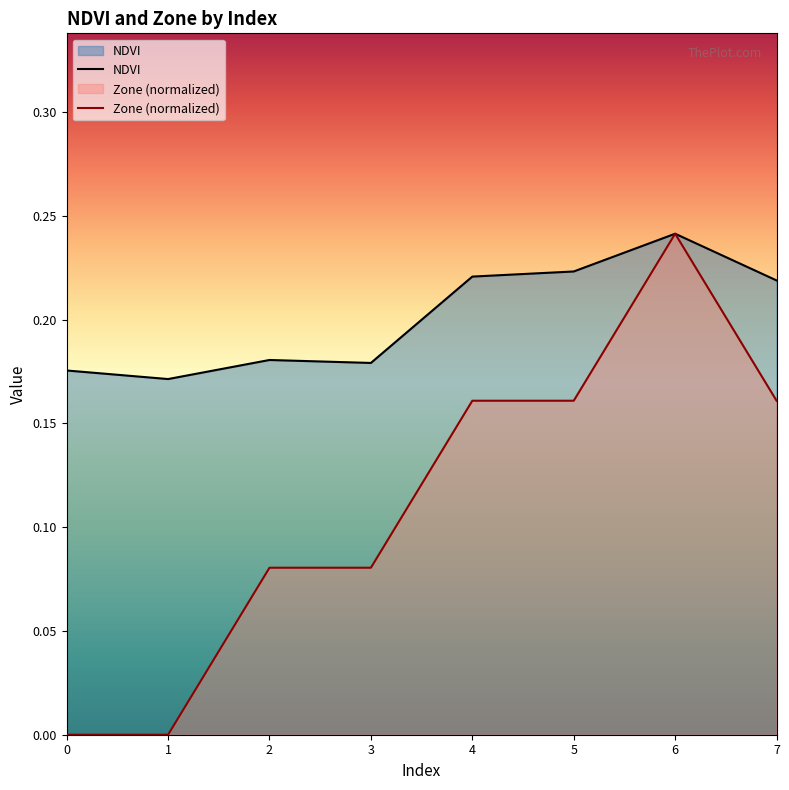

Reading left to right, extract all data points from this chart.

NDVI: 0.2	0.2	0.2	0.2	0.2	0.2	0.2	0.2
Zone: 0.0	0.0	0.1	0.1	0.2	0.2	0.2	0.2